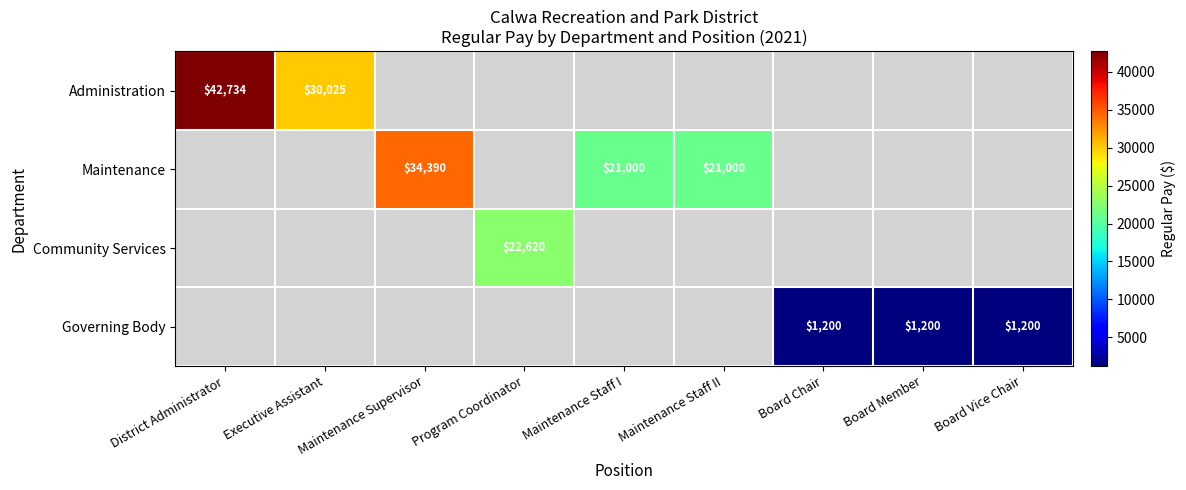

True or false: Maintenance has a value of 28035 at Maintenance Staff II.

False